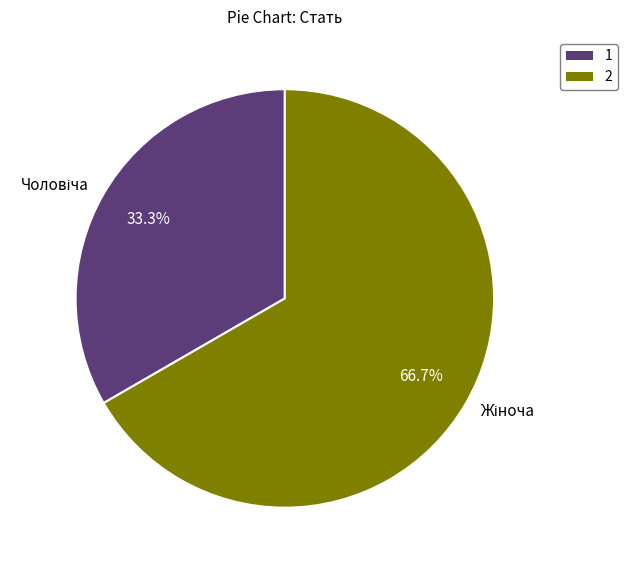

Is there any slice that represents more than half of the pie?

Yes